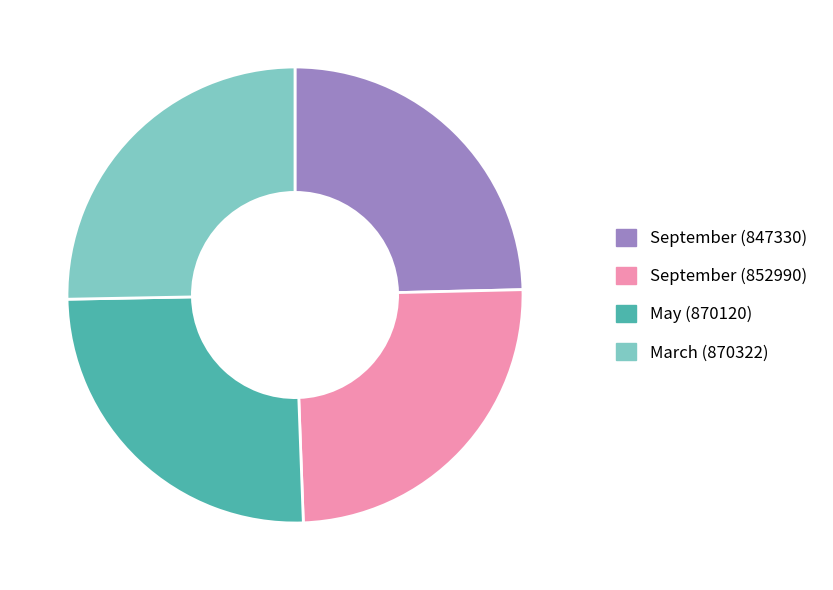

True or false: May (870120) accounts for 25% of the total.

True